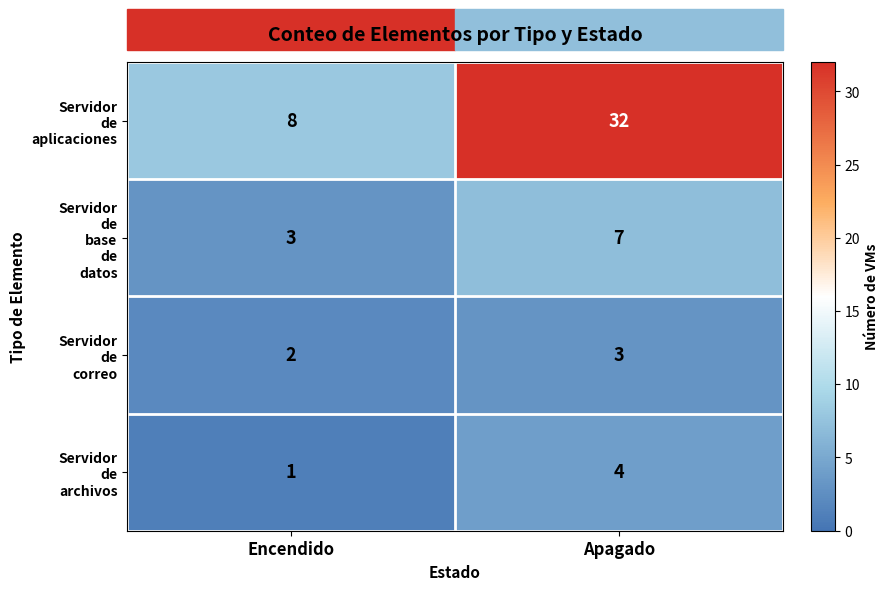

What is the greatest value displayed?

32